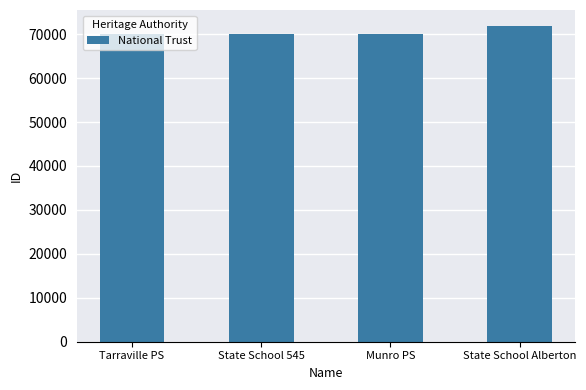

Is it true that the value at State School Alberton is 71894?

True